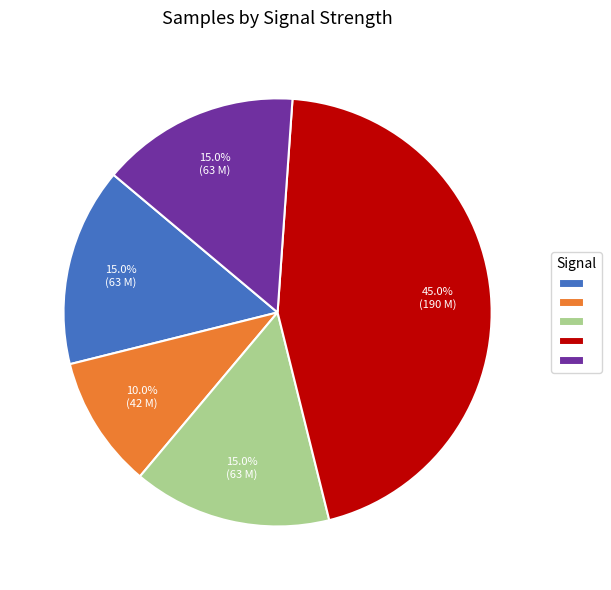

Count the number of slices in the pie.

5